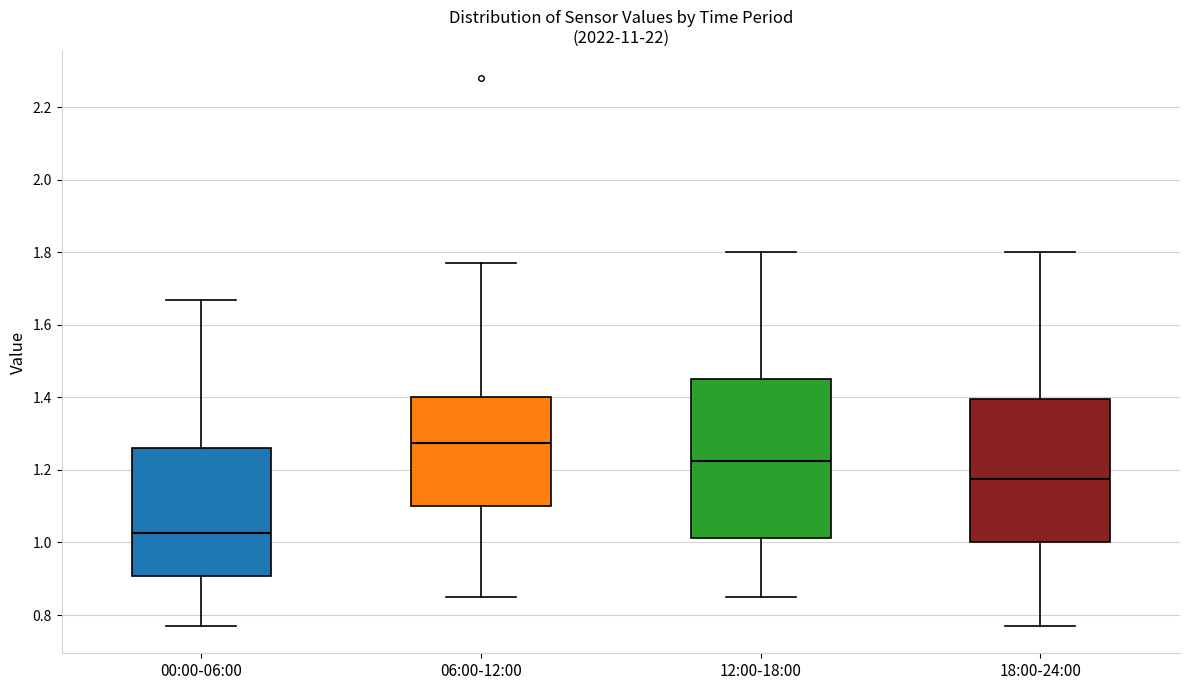

Which box's median line is the lowest?

00:00-06:00